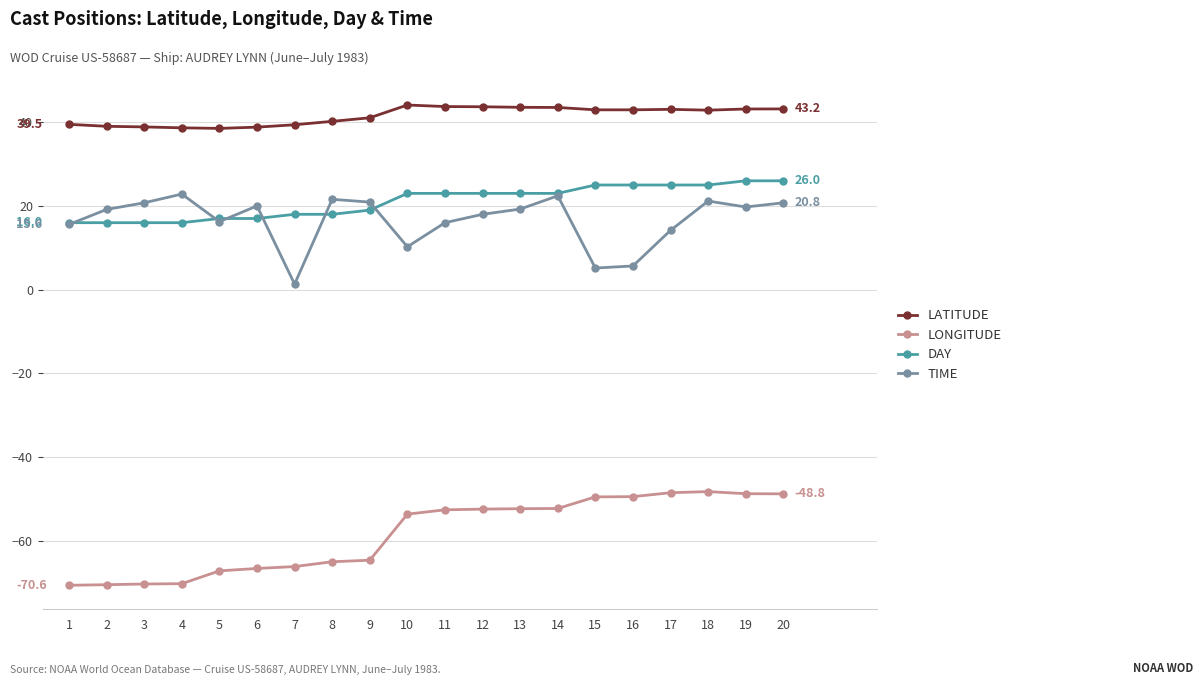

True or false: TIME has more than 1 interior local peaks.

True